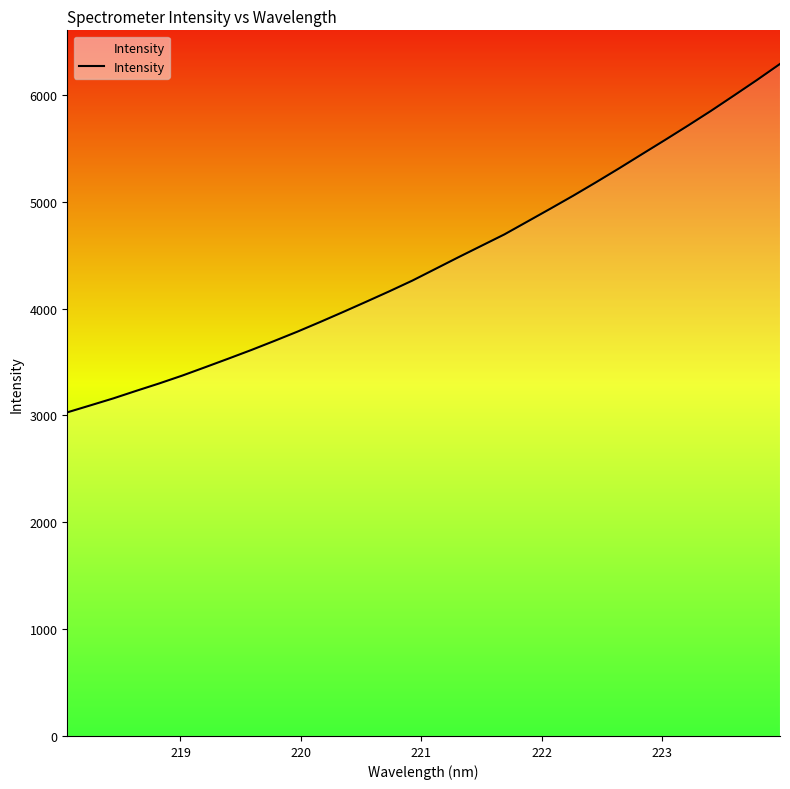

What is the maximum value shown in the chart?

6289.5